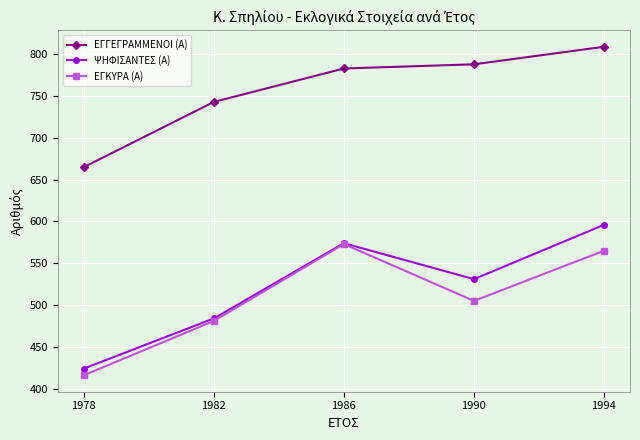

What are all the series names shown in the legend?

ΕΓΓΕΓΡΑΜΜΕΝΟΙ (Α), ΨΗΦΙΣΑΝΤΕΣ (Α), ΕΓΚΥΡΑ (Α)